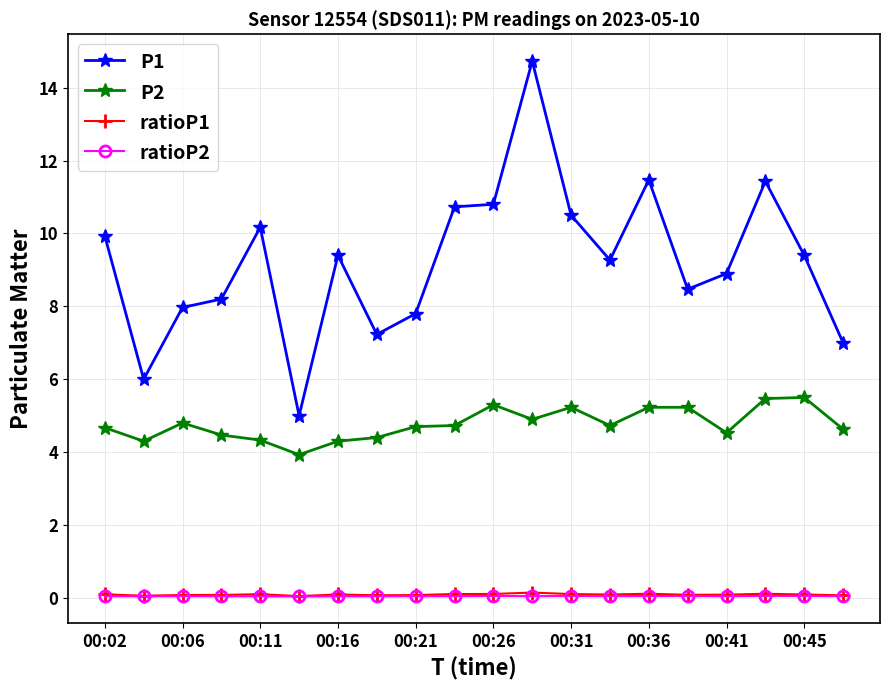

Which series has the widest spread of values?

P1